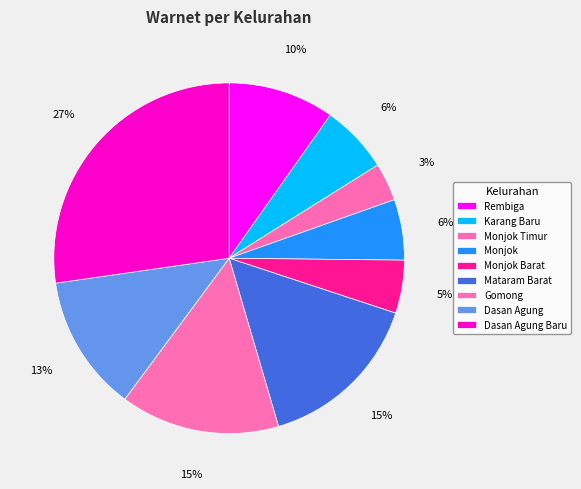

To the nearest percent, what percentage of the pie is Monjok?

6%